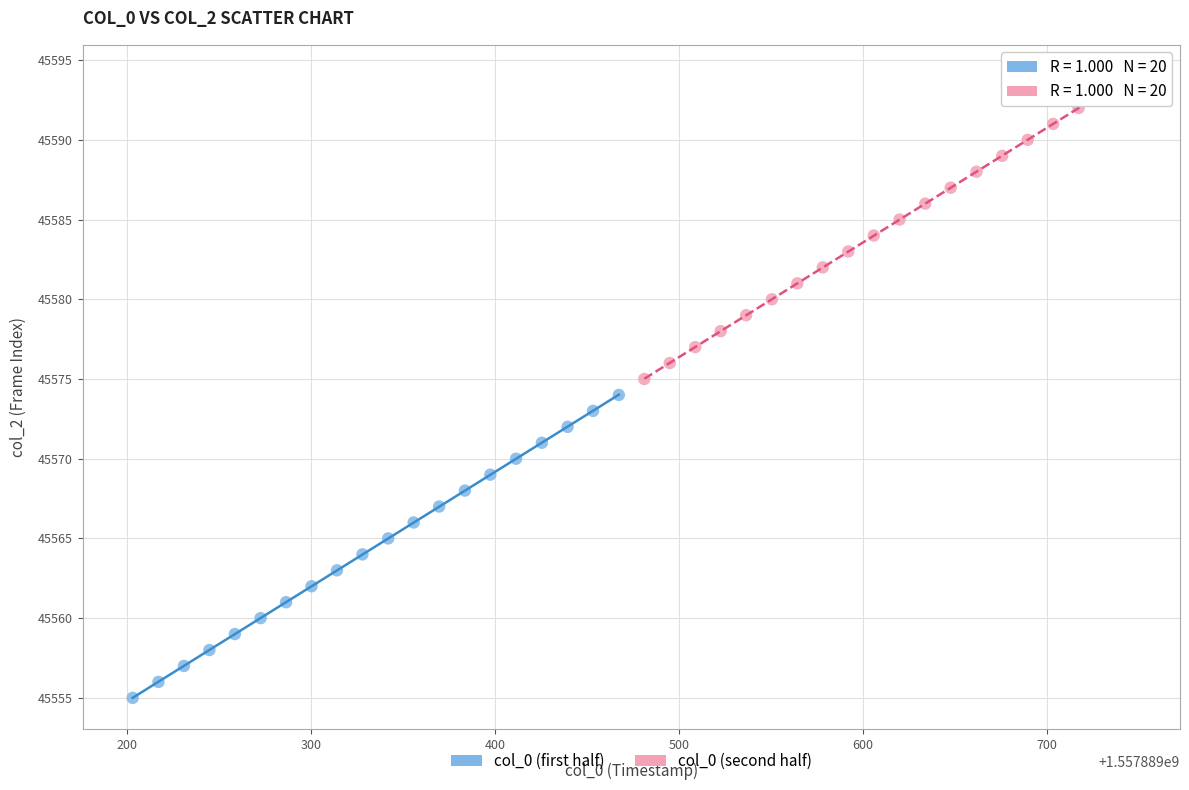

What are all the series names shown in the legend?

col_0 (first half), col_0 (second half)